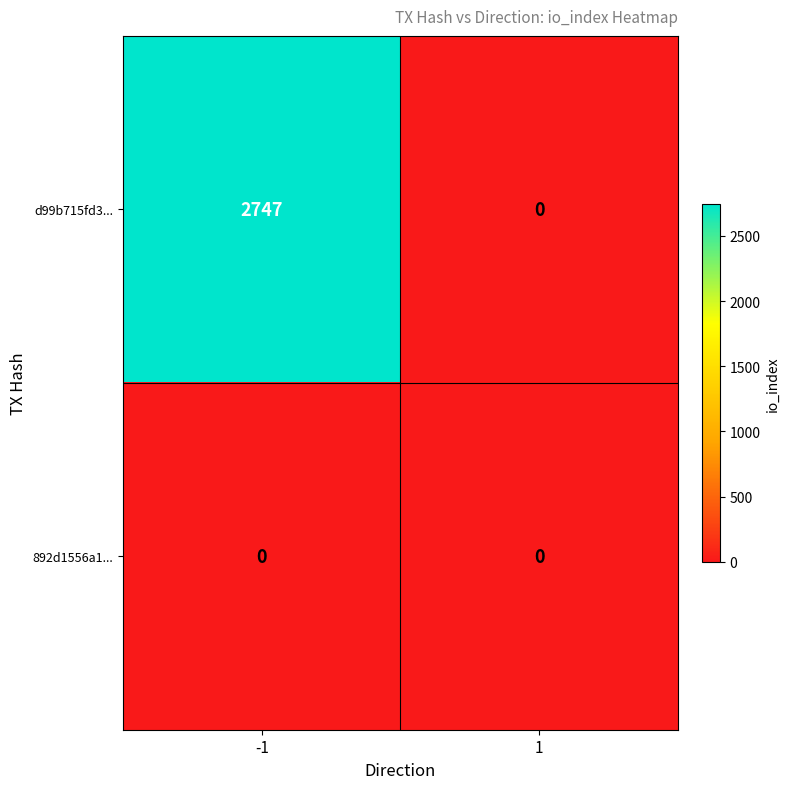

Reading right to left, transcribe all the data shown in this chart.

d99b715fd3...: 0	2747
892d1556a1...: 0	0